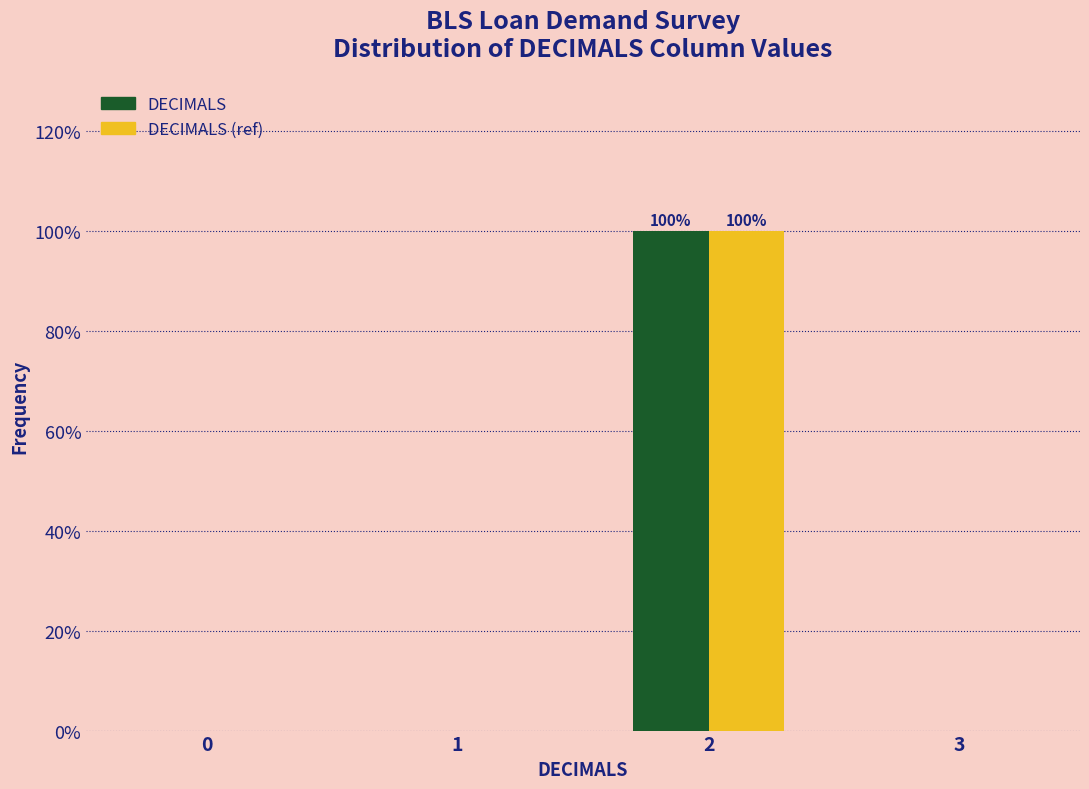

Reading left to right, list all the values displayed in this chart.

DECIMALS: 0=0	1=0	2=100	3=0
DECIMALS (ref): 0=0	1=0	2=100	3=0